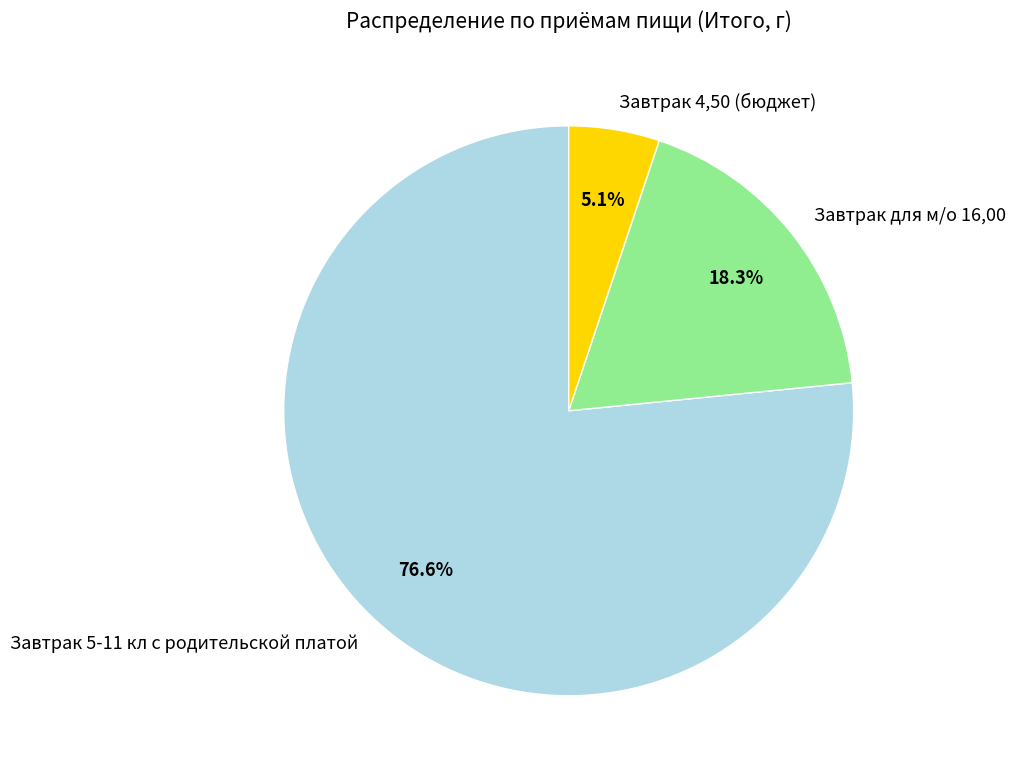

Which slice is the smallest?

Завтрак 4,50 (бюджет)